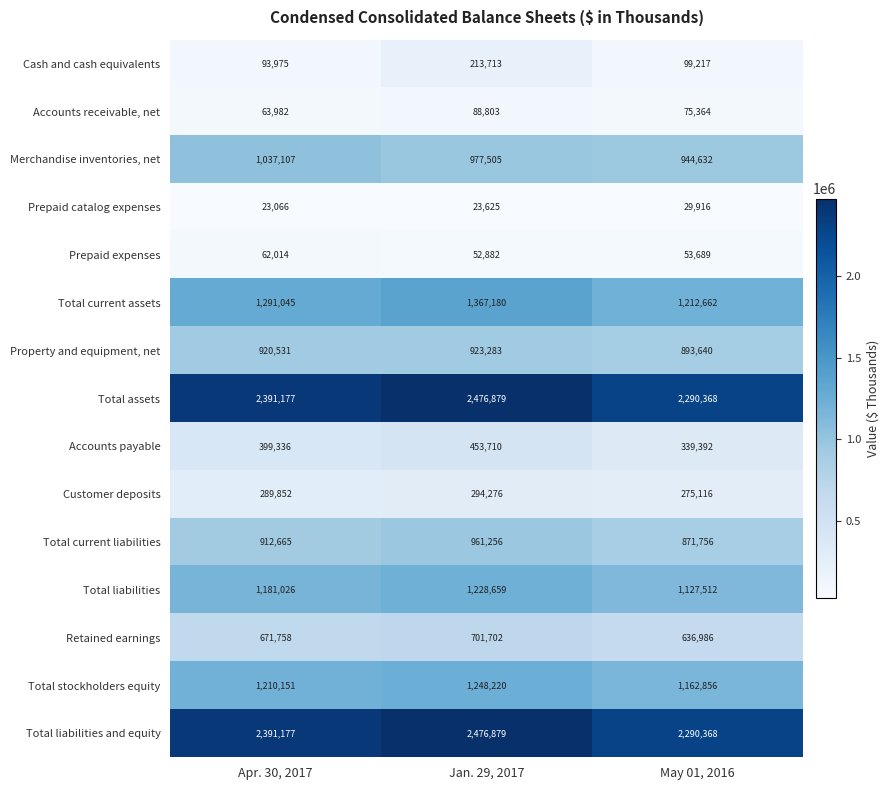

How many categories are shown in the chart?

3